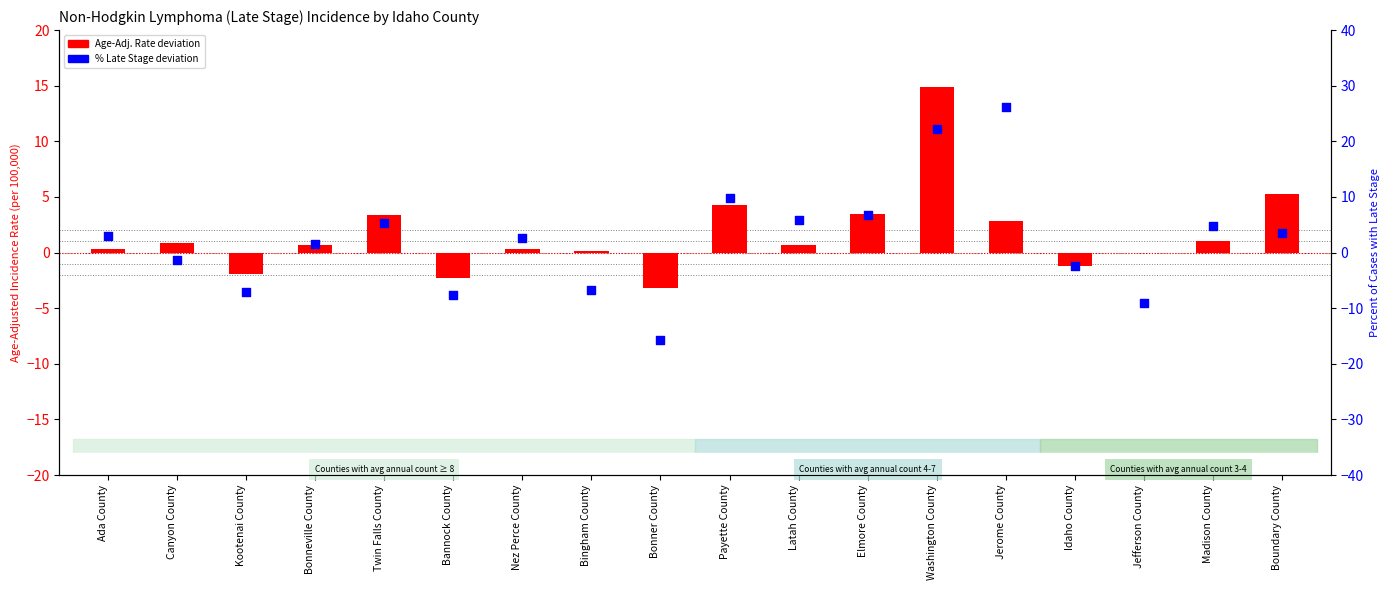

Which series has the widest spread of Y values?

Percent Late Stage (deviation from state avg)